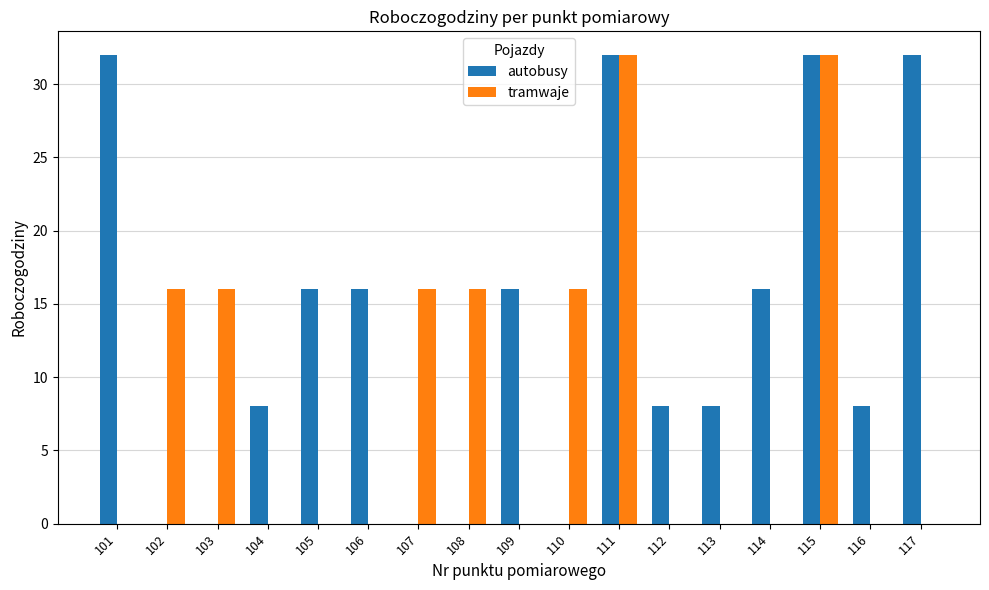

What is the maximum value shown in the chart?

32